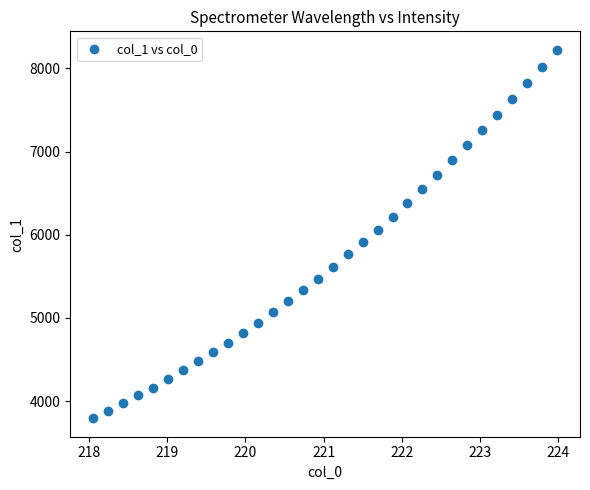

What is the range of X values (max minus min)?

5.9